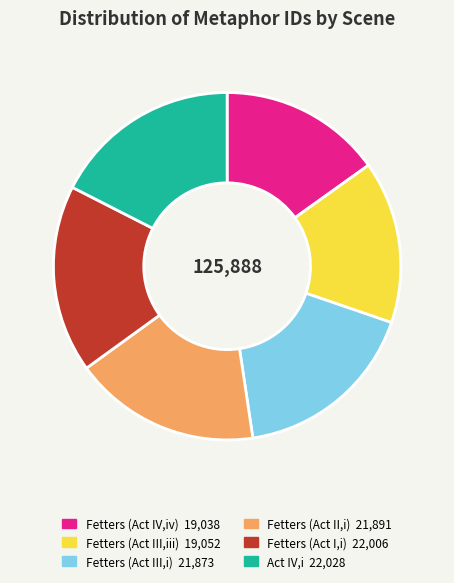

The Fetters (Act III,iii) slice represents 15% of the pie. True or false?

True